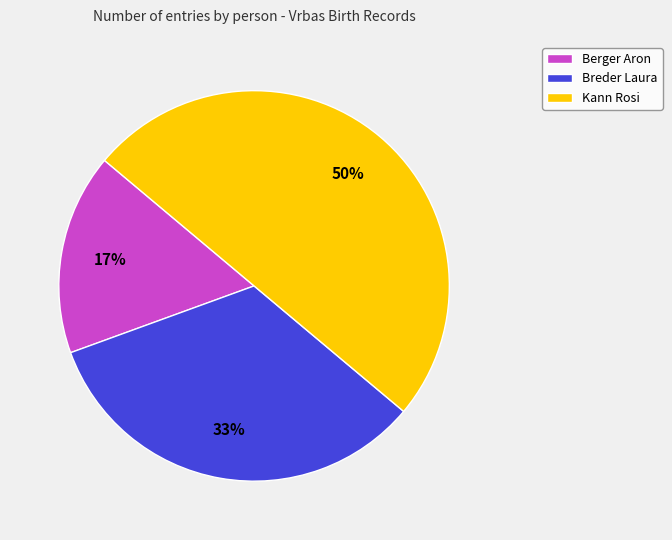

Rank the categories by value from highest to lowest.

Kann Rosi, Breder Laura, Berger Aron